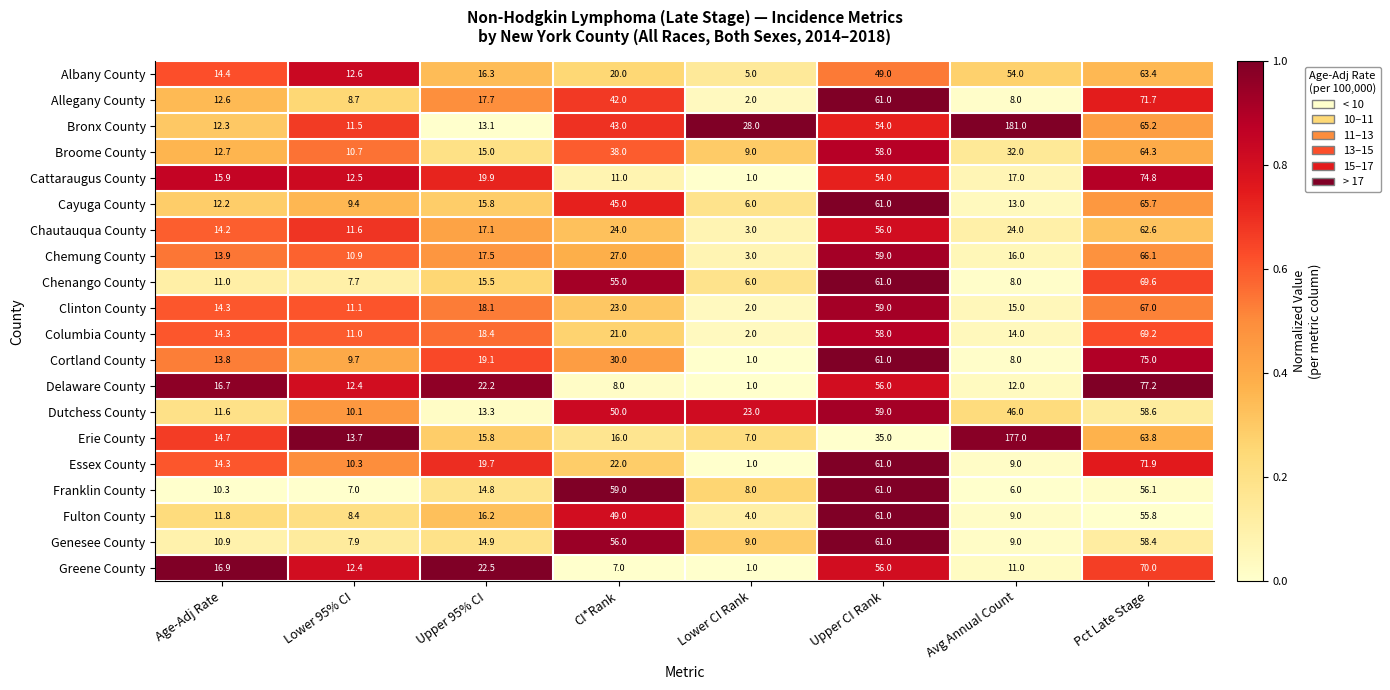

At which category does the chart reach its minimum across all series?

Lower CI Rank